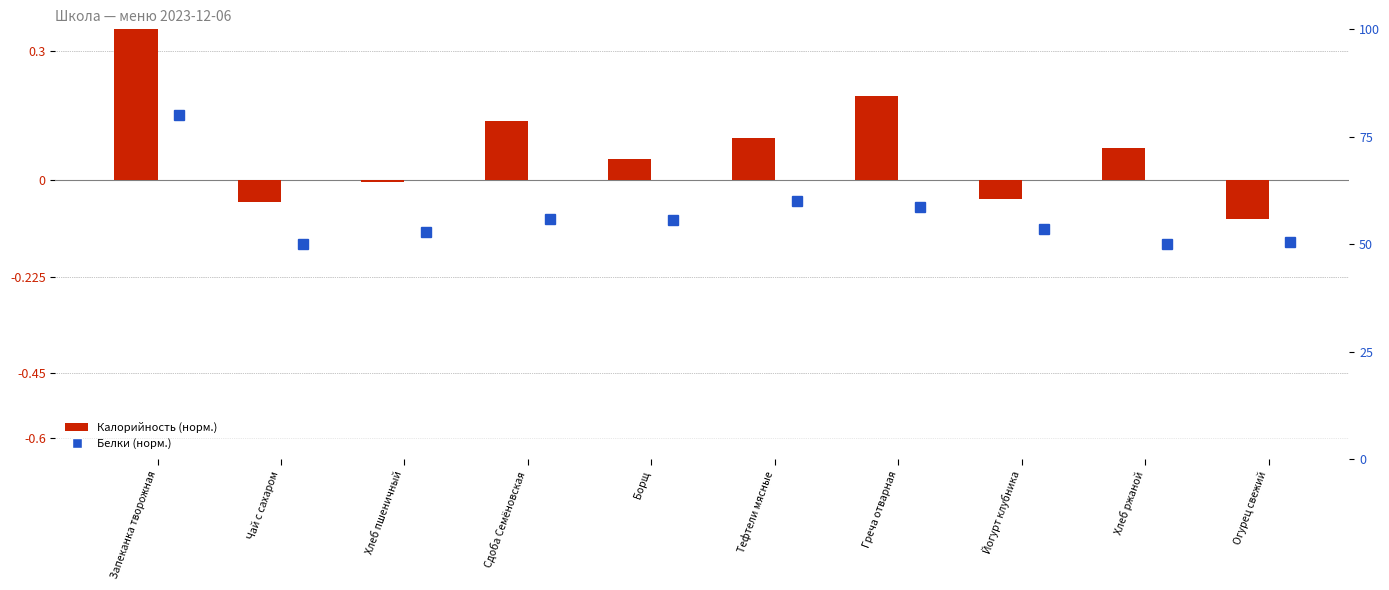

What are all the series names shown in the legend?

Калорийность (норм.), Белки (норм.)